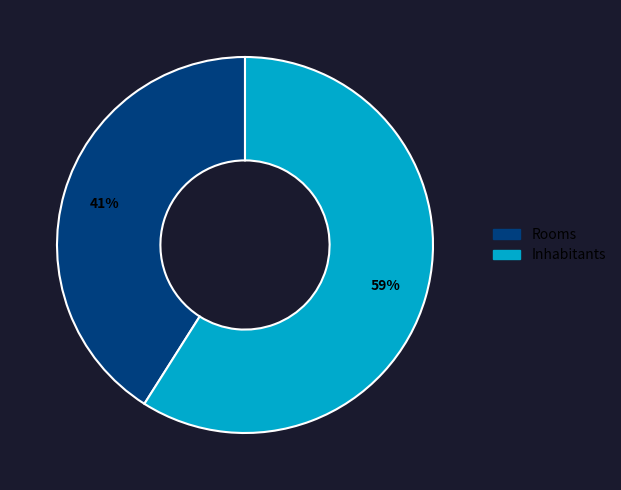

Which slice is the smallest?

Rooms